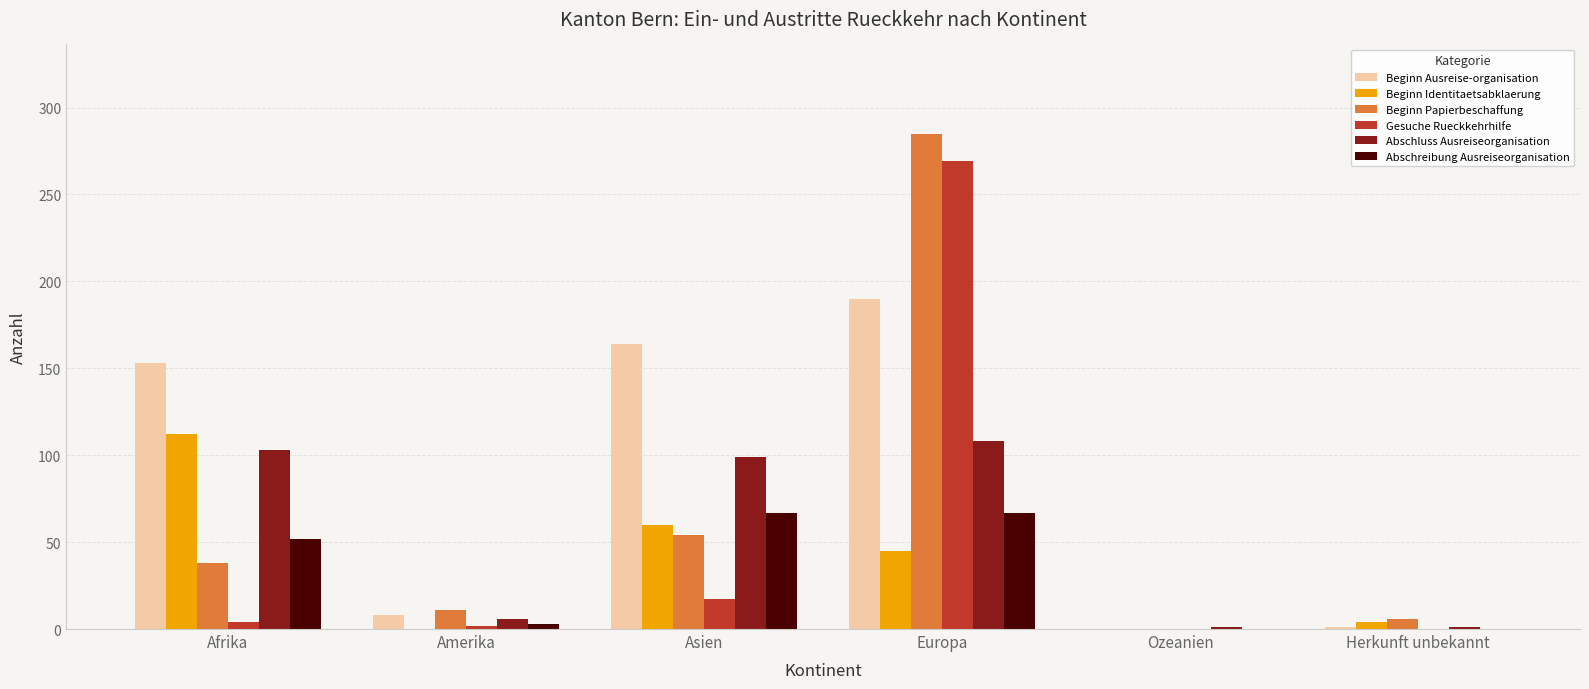

Which series changed the most between Afrika and Asien?

Beginn Identitaetsabklaerung